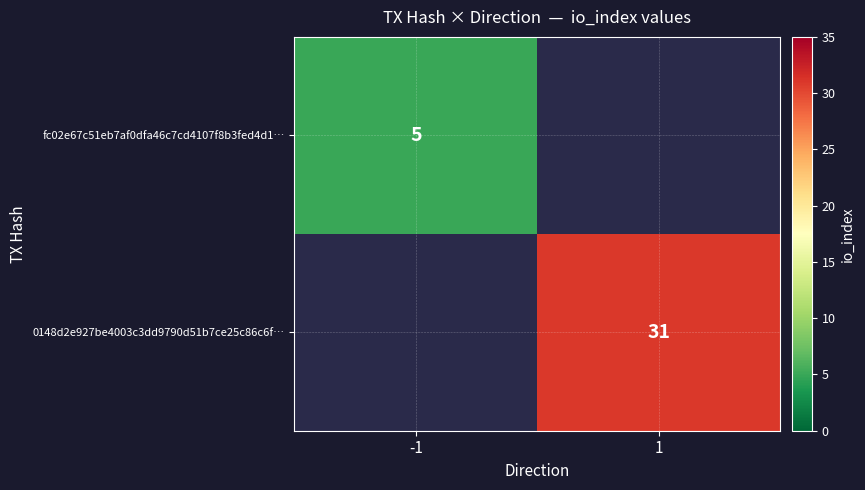

At how many categories does at least one series exceed 2?

2